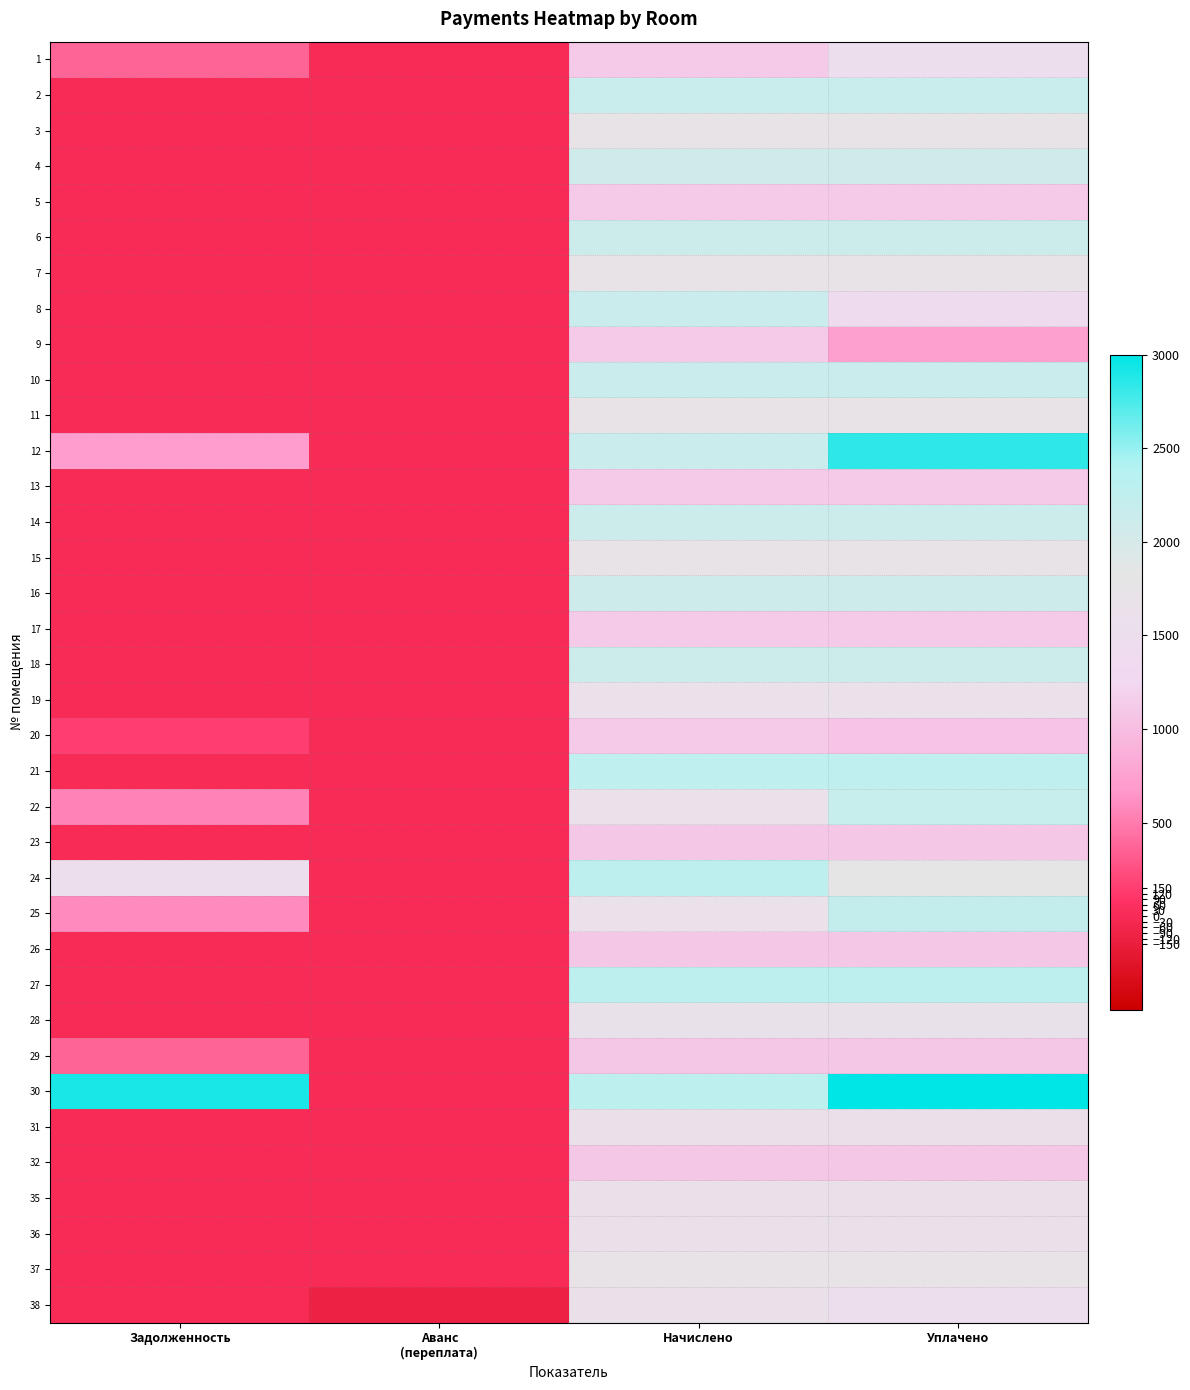

Rank the series at Задолженность from highest to lowest value.

30, 24, 12, 25, 22, 1, 29, 20, 2, 3, 4, 5, 6, 7, 8, 9, 10, 11, 13, 14, 15, 16, 17, 18, 19, 21, 23, 26, 27, 28, 31, 32, 35, 36, 37, 38